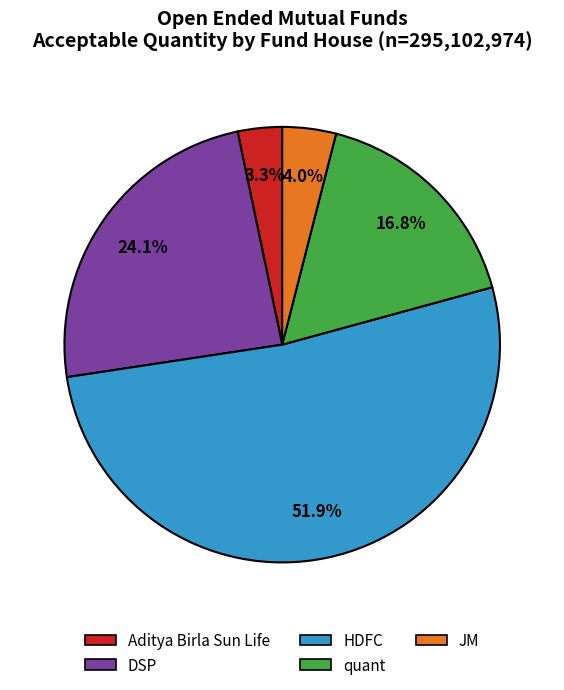

Which has a higher value, HDFC or DSP?

HDFC